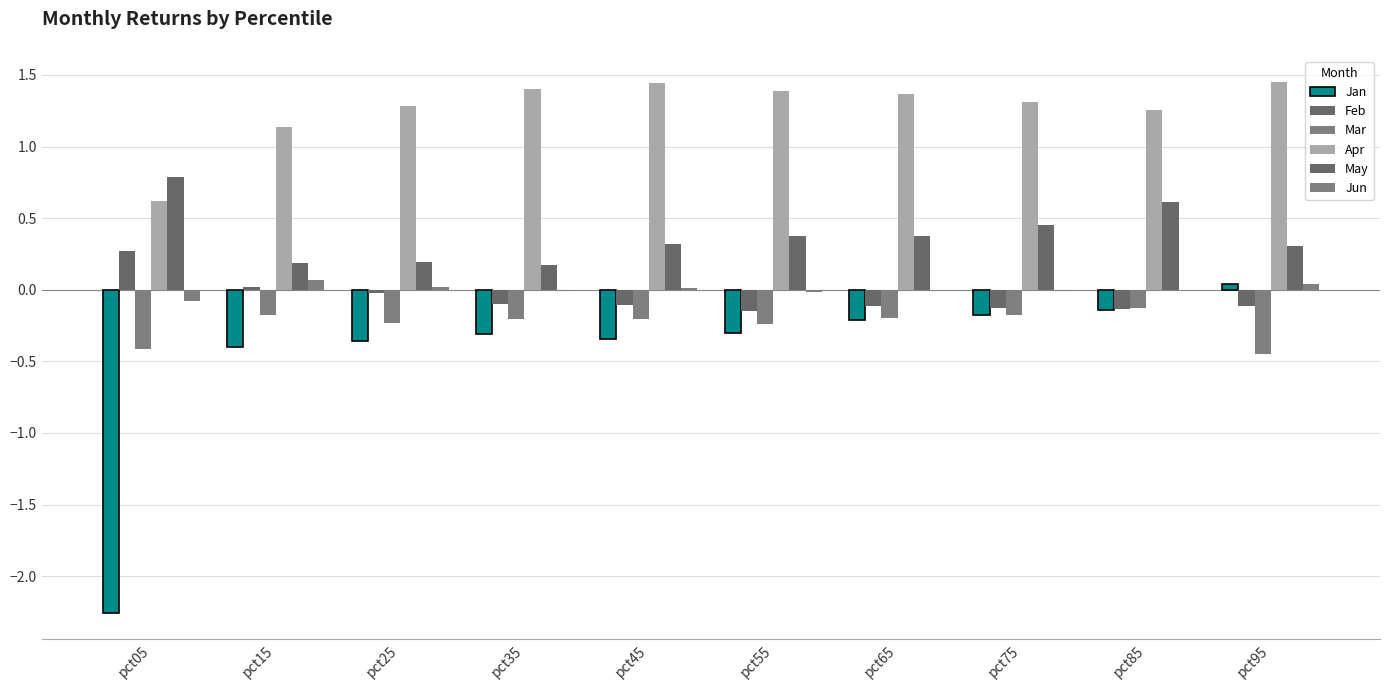

At how many categories does at least one series exceed 0?

10